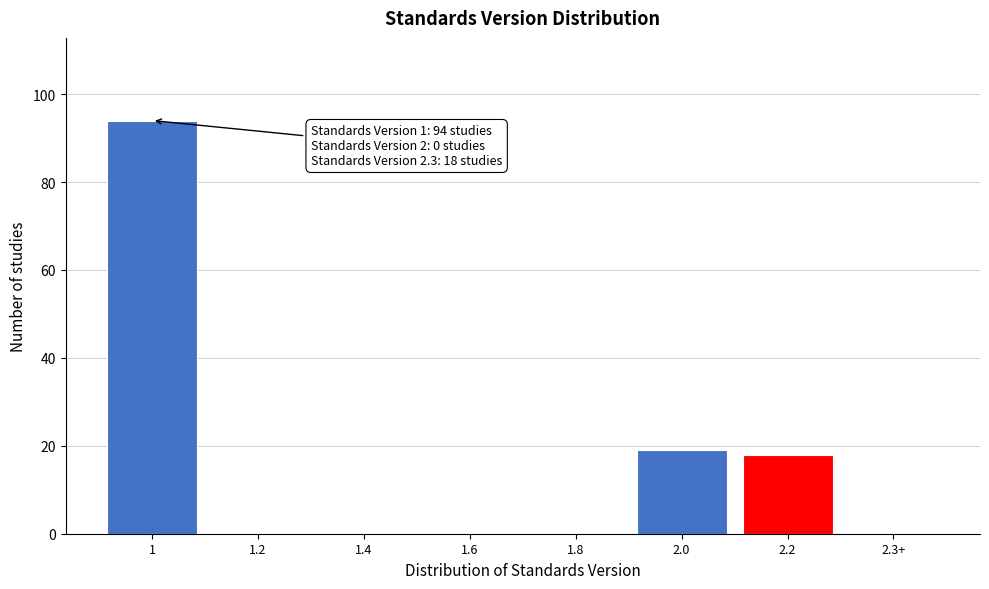

Reading left to right, extract all data points from this chart.

1=94	1.2=0	1.4=0	1.6=0	1.8=0	2.0=19	2.2=18	2.3+=0